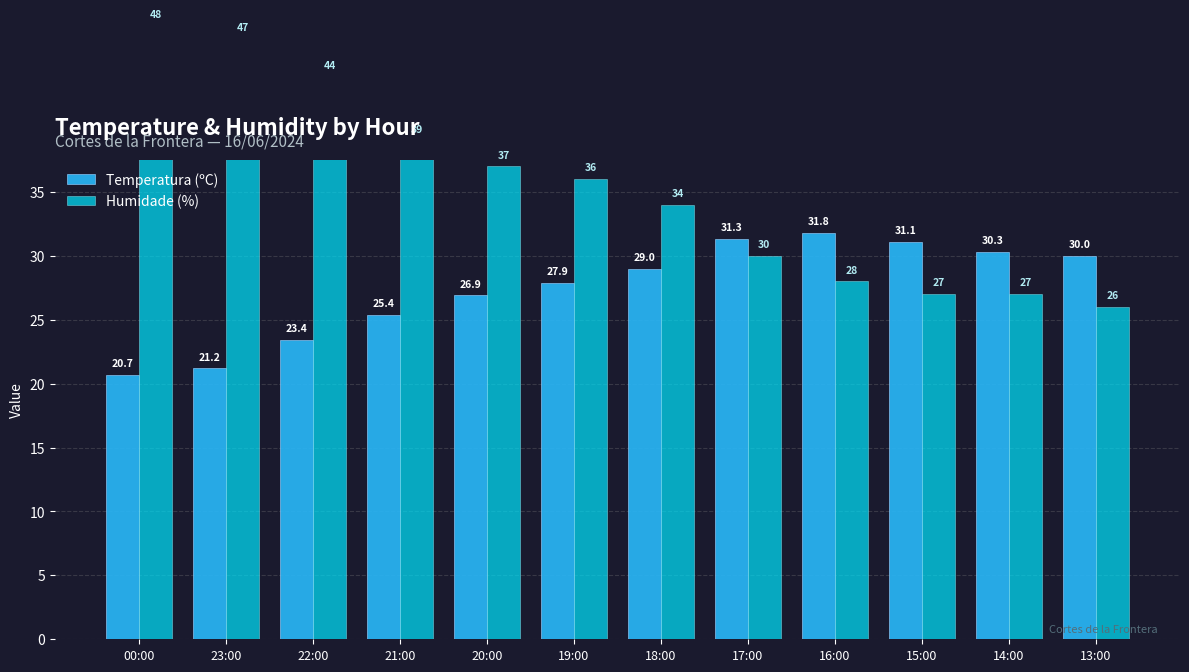

What is the difference between the maximum and minimum values in the Temperatura (ºC) series?

11.1